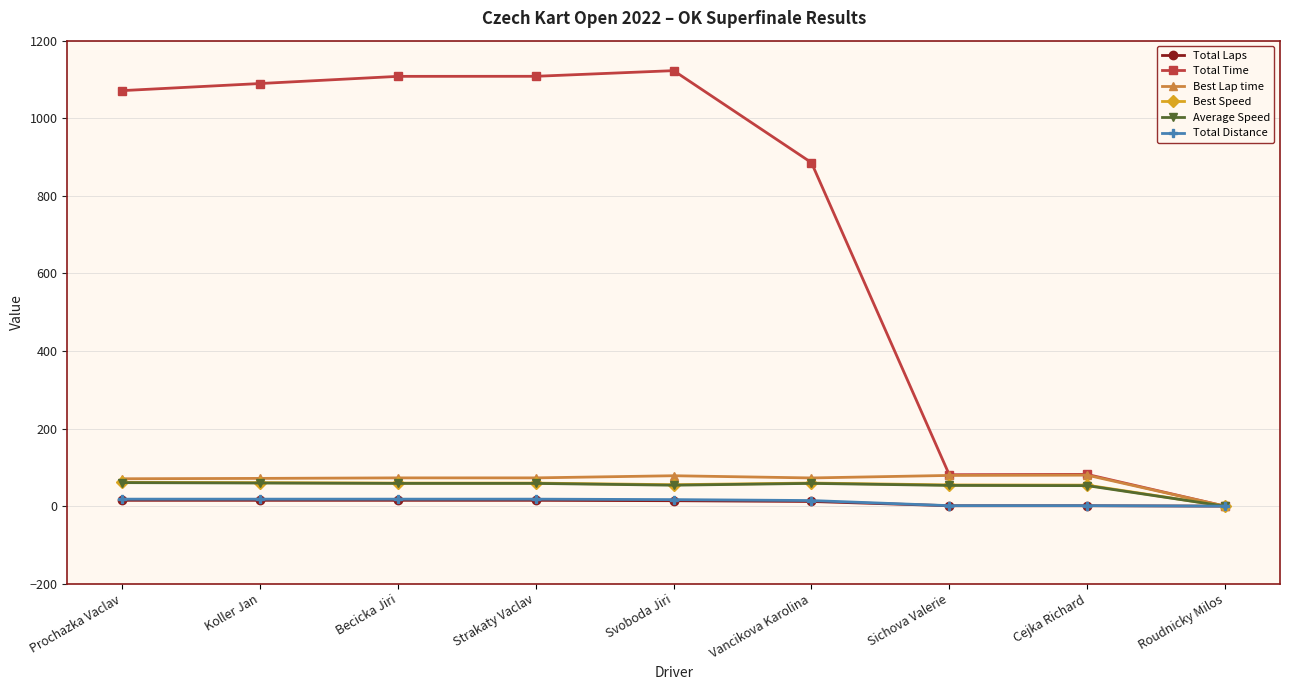

Is it true that Total Time equals 0.0 at Roudnicky Milos?

True